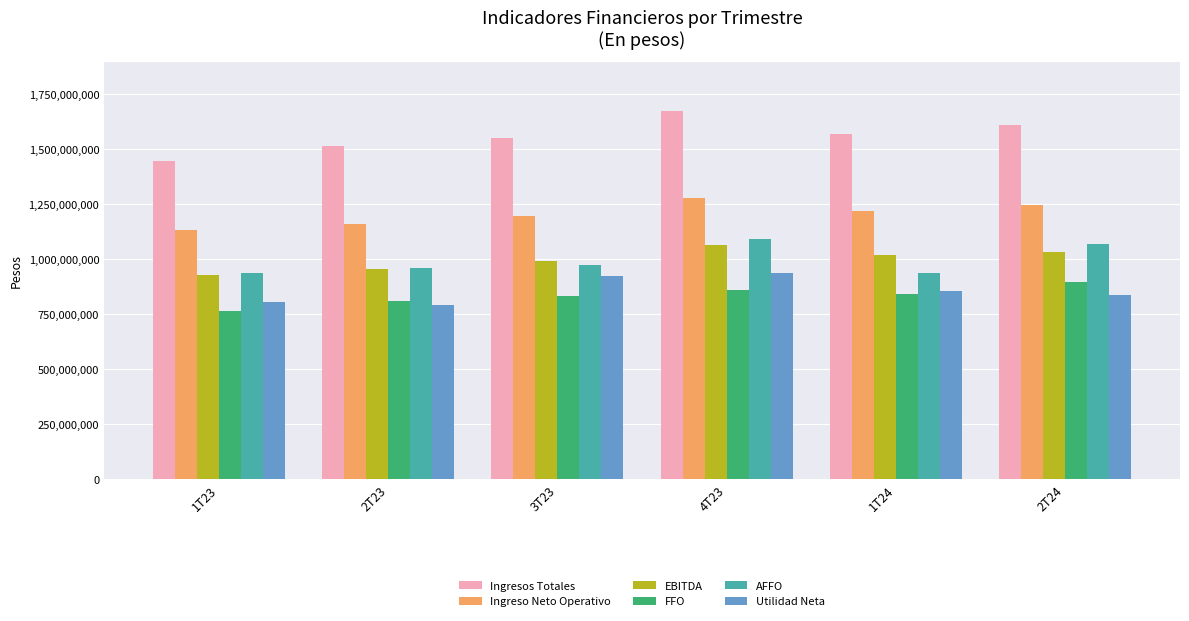

How many distinct data groups are displayed?

6